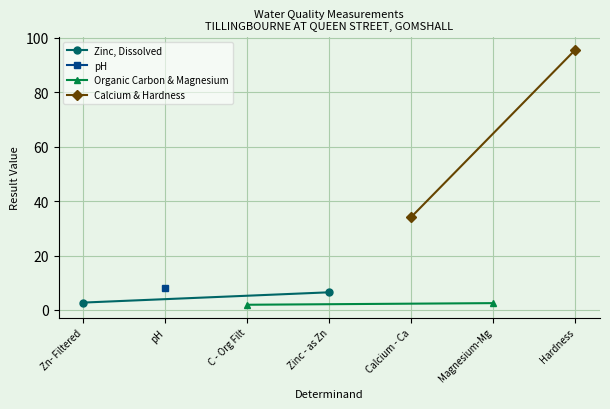

The Organic Carbon & Magnesium series shows 3.1 at C - Org Filt. True or false?

False